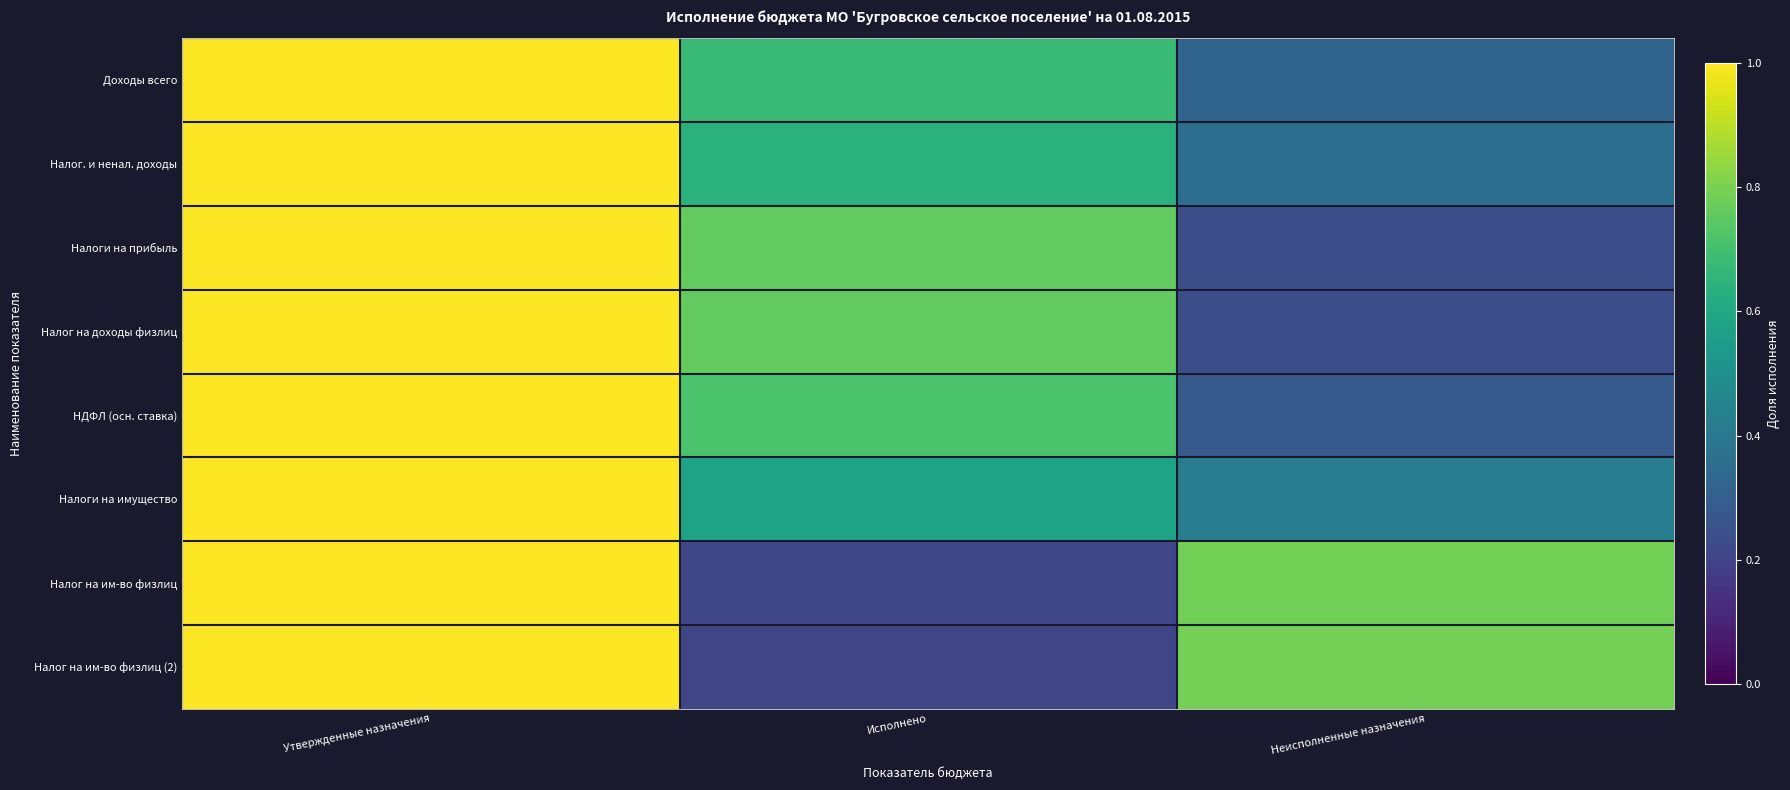

At which category is the sum across all series the highest?

Утвержденные назначения